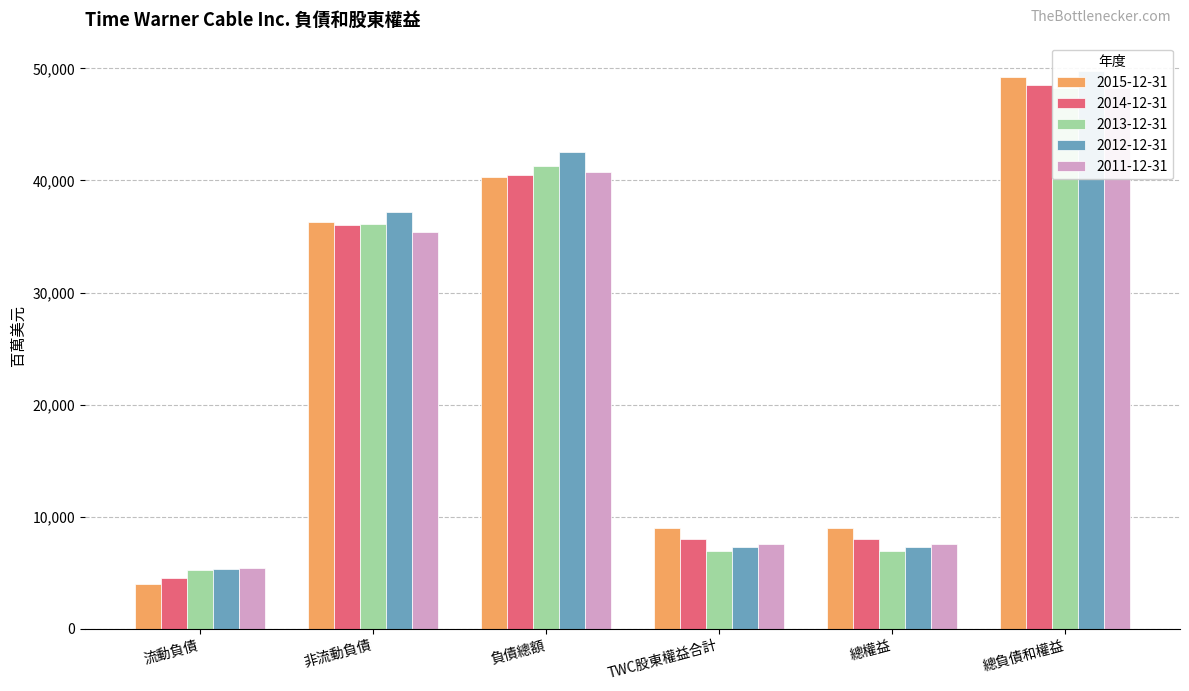

List the labels in order of 2011-12-31 value, largest first.

總負債和權益, 負債總額, 非流動負債, 總權益, TWC股東權益合計, 流動負債